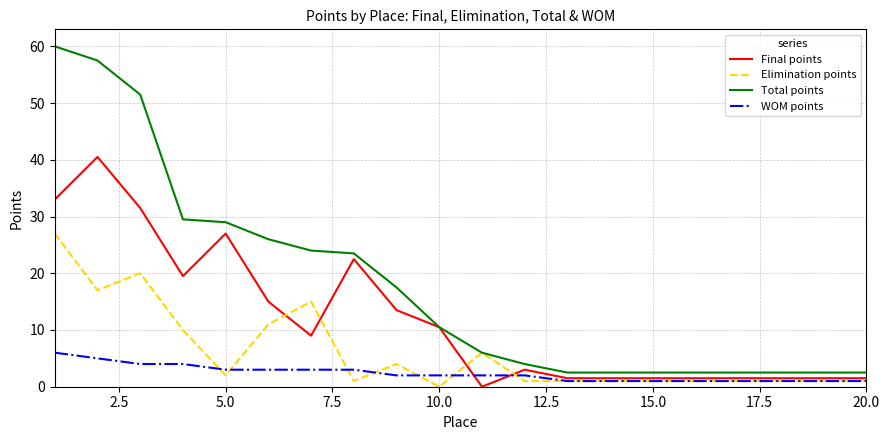

What is the maximum value shown in the chart?

60.0